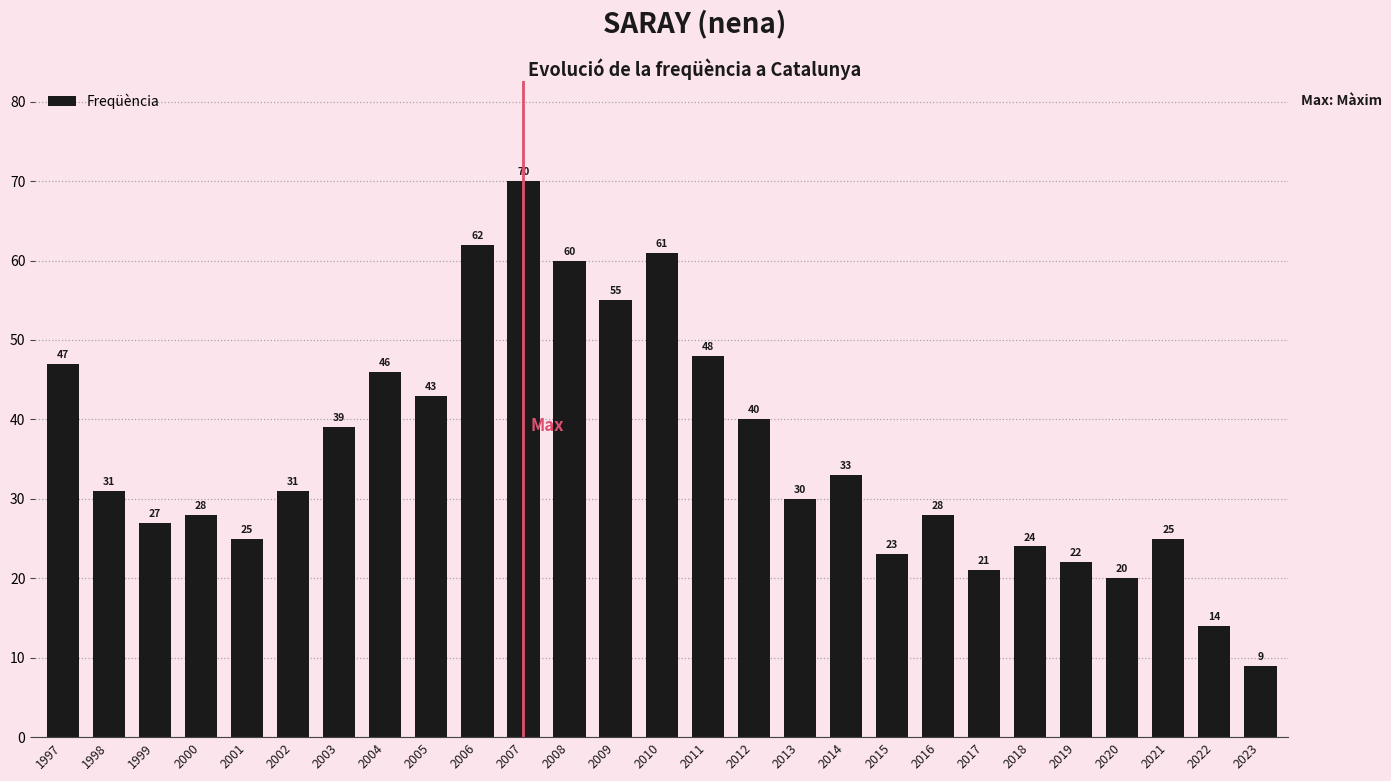

Approximately how many times larger is the value at 2006 compared to 1997?

1.3